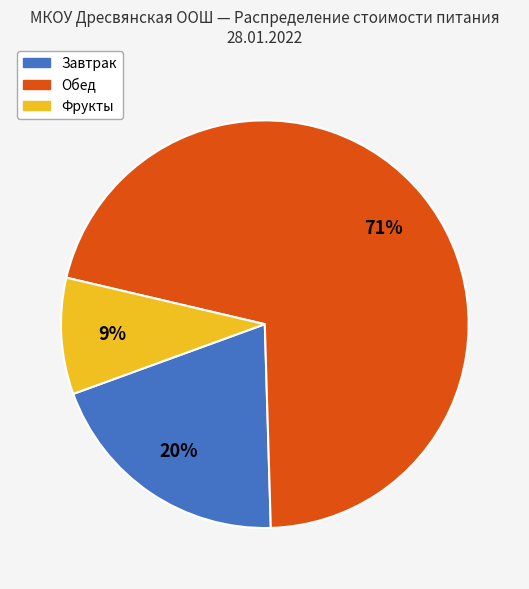

Count the number of slices in the pie.

3